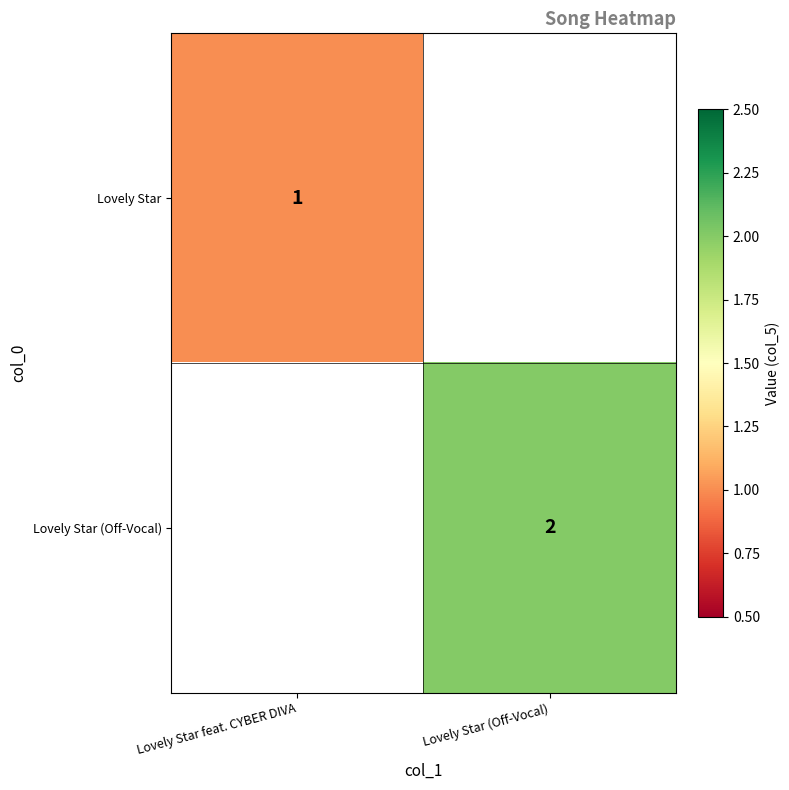

At how many categories does at least one series exceed 1?

1